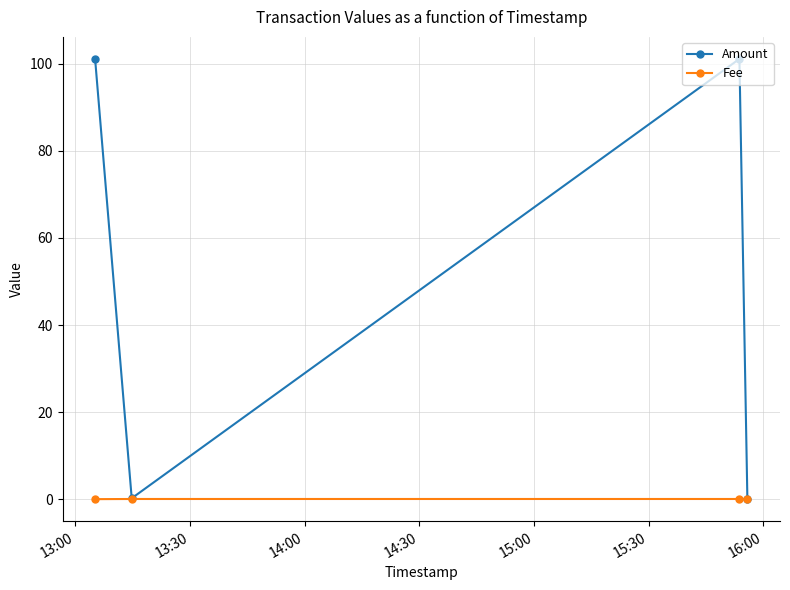

What is the sum of all Fee values?

0.1